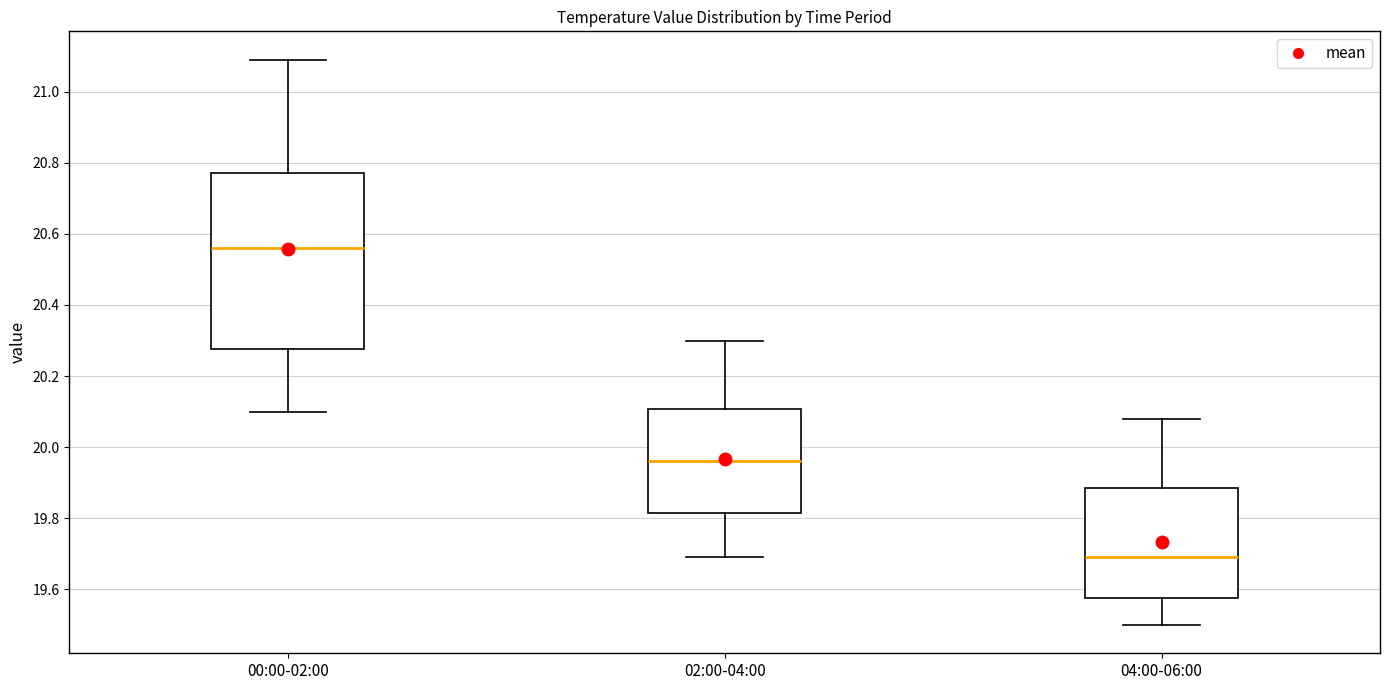

Reading left to right, transcribe this box plot: for each box, give where its median line is, the range the box spans, and where its two whiskers end, as read against the y-axis. The values are not printed on the chart, so give them approximately, as read against the axis.

00:00-02:00: median 20.56, box 20.28 to 20.78, whiskers 20.10 to 21.10
02:00-04:00: median 19.96, box 19.82 to 20.10, whiskers 19.70 to 20.30
04:00-06:00: median 19.70, box 19.58 to 19.88, whiskers 19.50 to 20.08